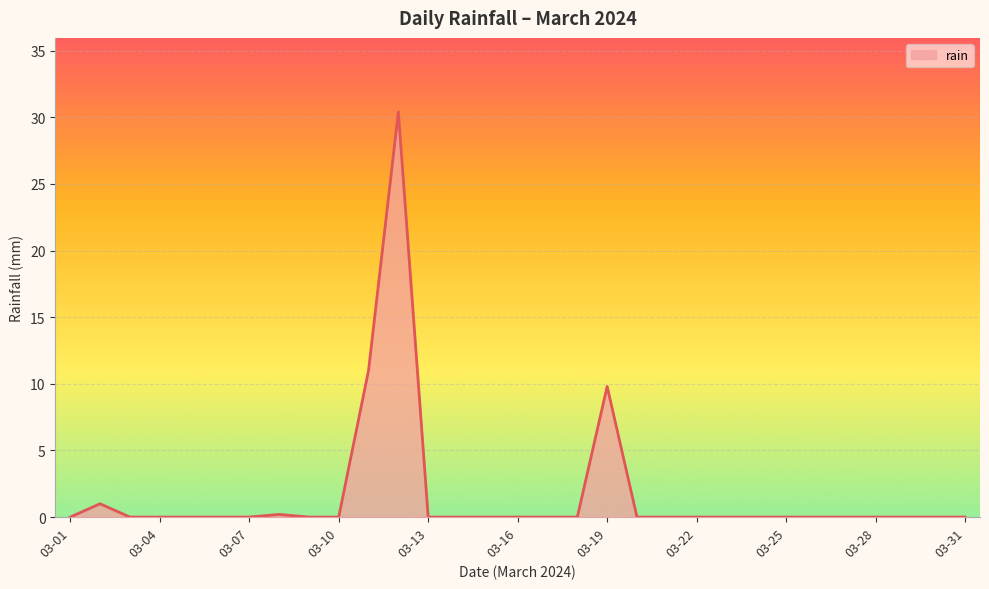

What is the difference between the maximum and minimum values?

30.4